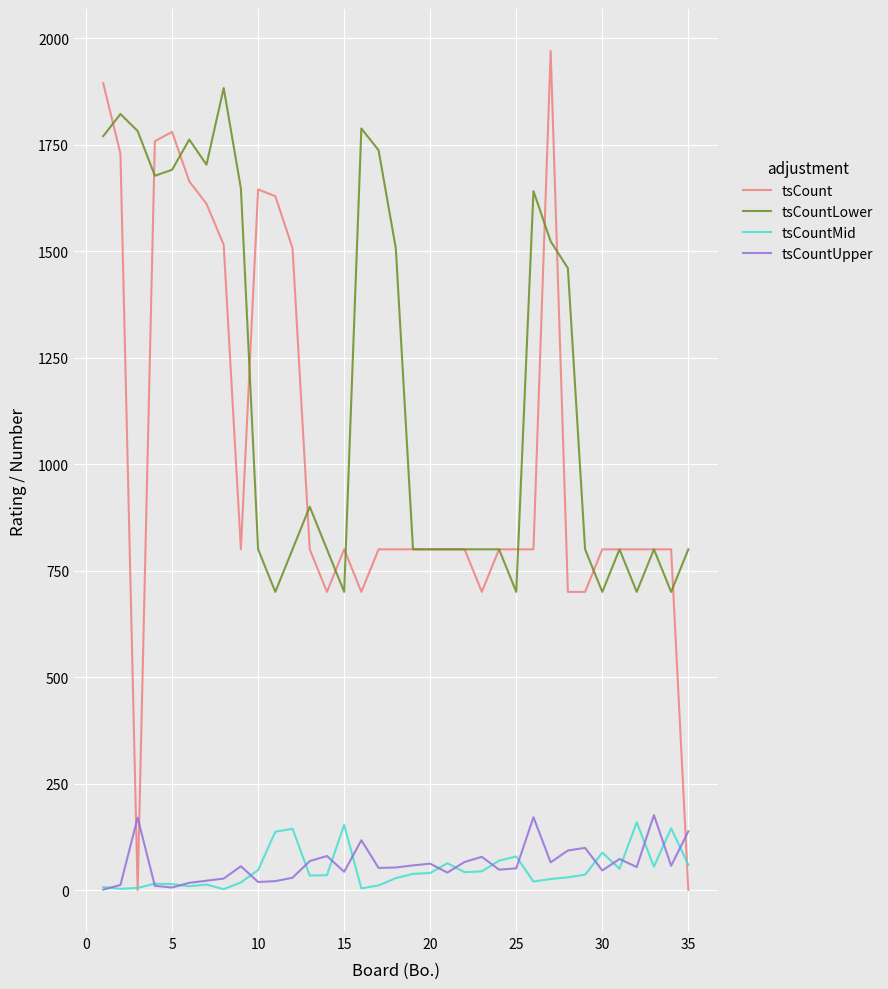

Which series has the widest spread of values?

tsCount